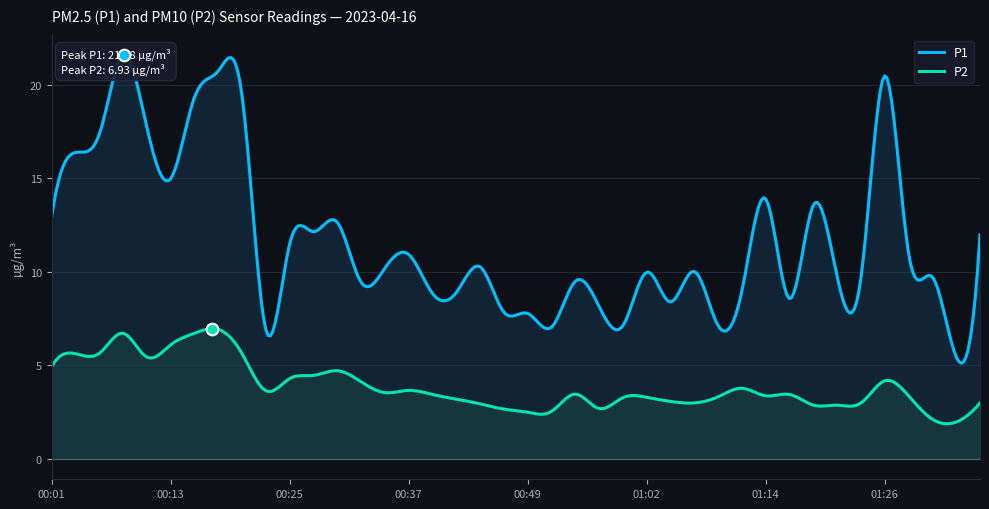

Is the value of P2 at 01:24 greater than the value of P1 at 01:28?

No